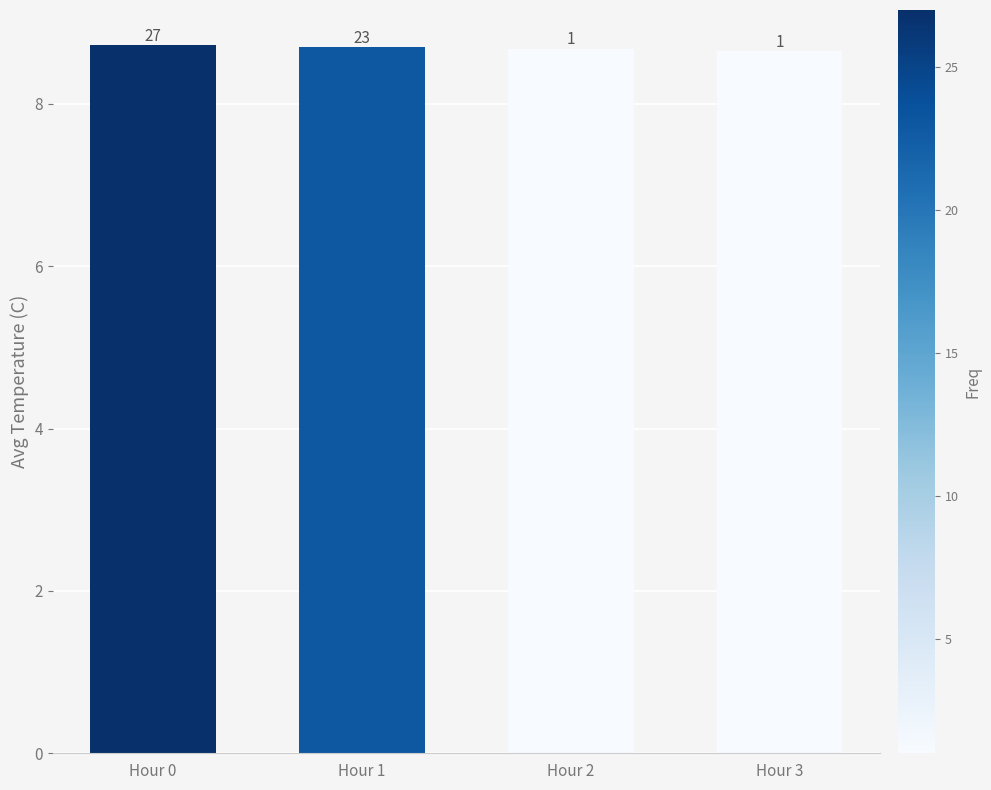

Reading right to left, transcribe all the data shown in this chart.

Hour 3=8.7	Hour 2=8.7	Hour 1=8.7	Hour 0=8.7